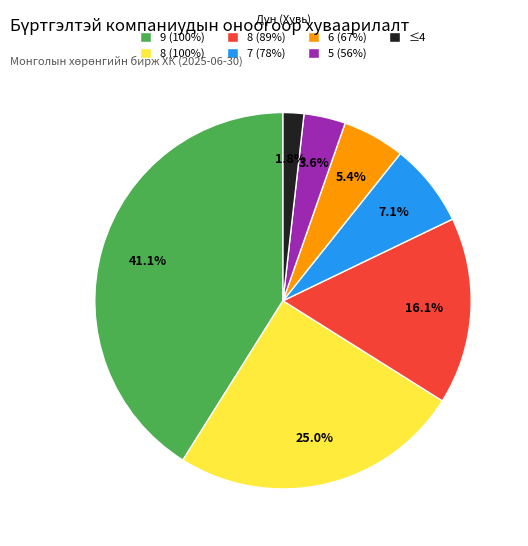

What is the ratio of the value at 7 (78%) to the value at 8 (100%)?

0.3